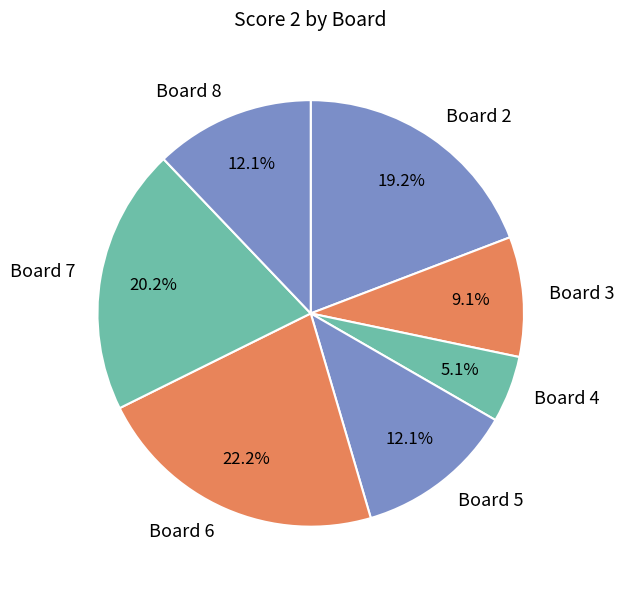

What portion of the pie excludes Board 7?

79.8%